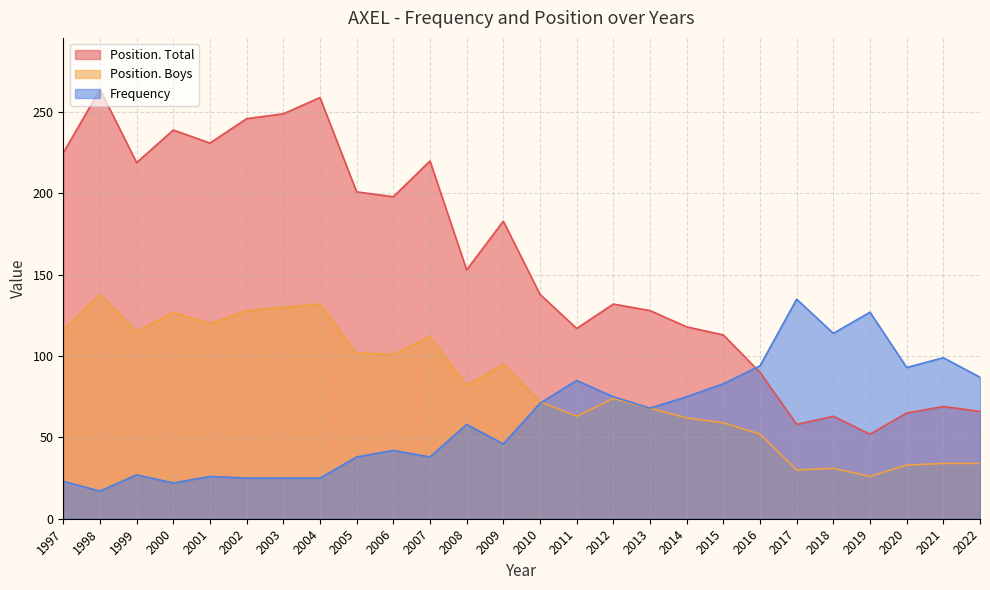

How many data points does each series have?

26